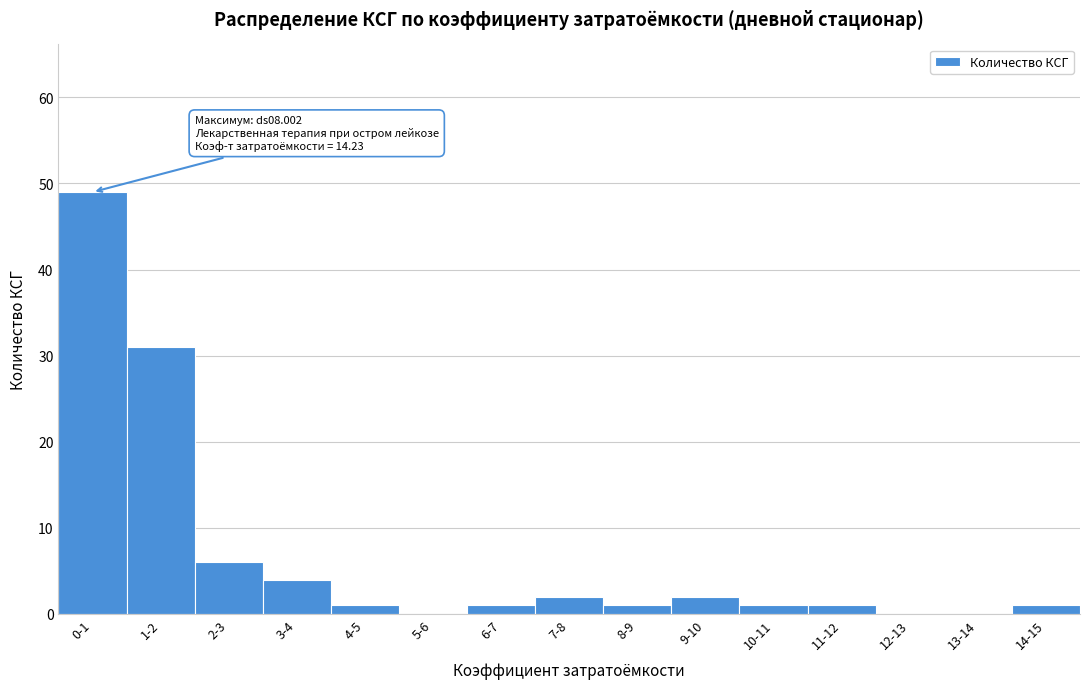

Reading left to right, transcribe all the data shown in this chart.

0-1=49	1-2=31	2-3=6	3-4=4	4-5=1	5-6=0	6-7=1	7-8=2	8-9=1	9-10=2	10-11=1	11-12=1	12-13=0	13-14=0	14-15=1